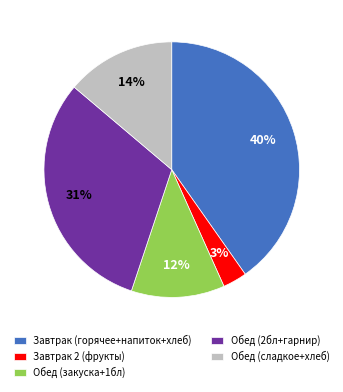

Is there a majority slice in this chart?

No